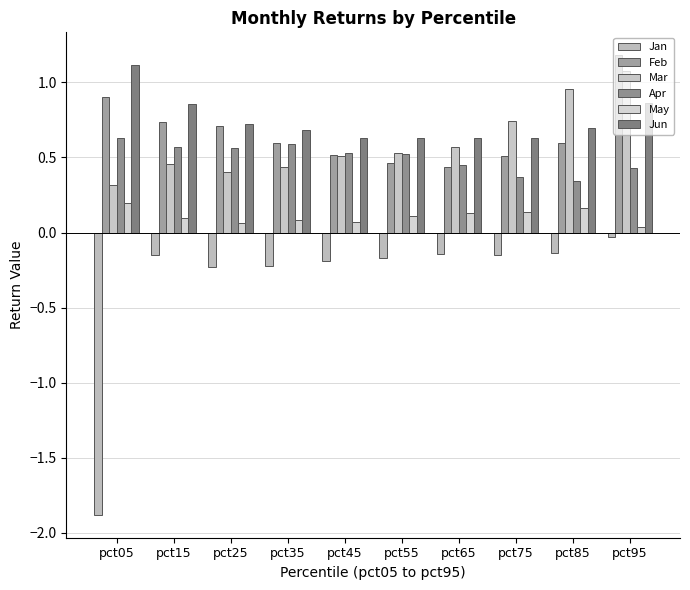

How many distinct data groups are displayed?

6